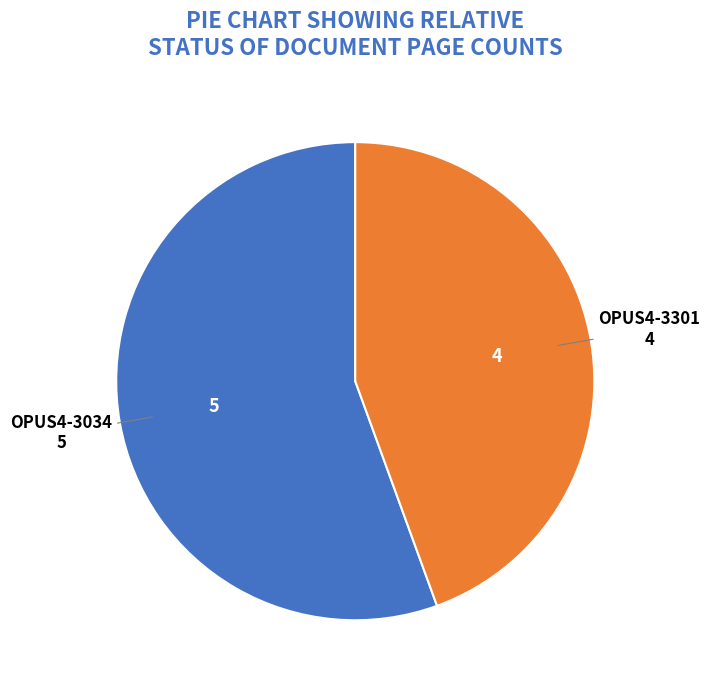

Is there any slice that represents more than half of the pie?

Yes